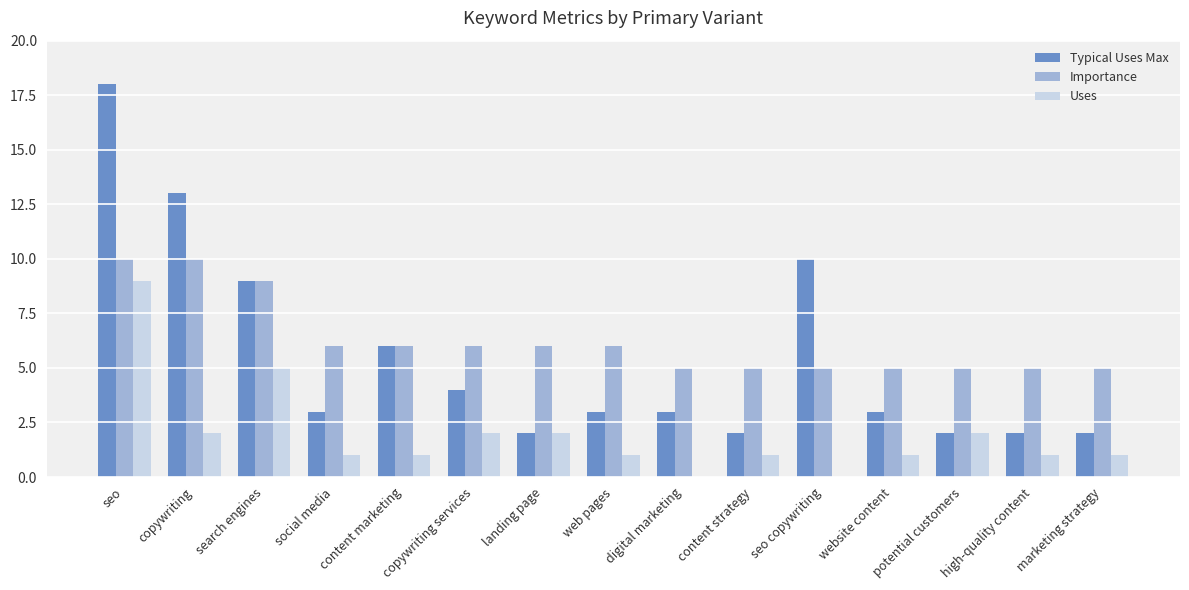

Between content marketing and landing page, which series saw the biggest shift?

Typical Uses Max